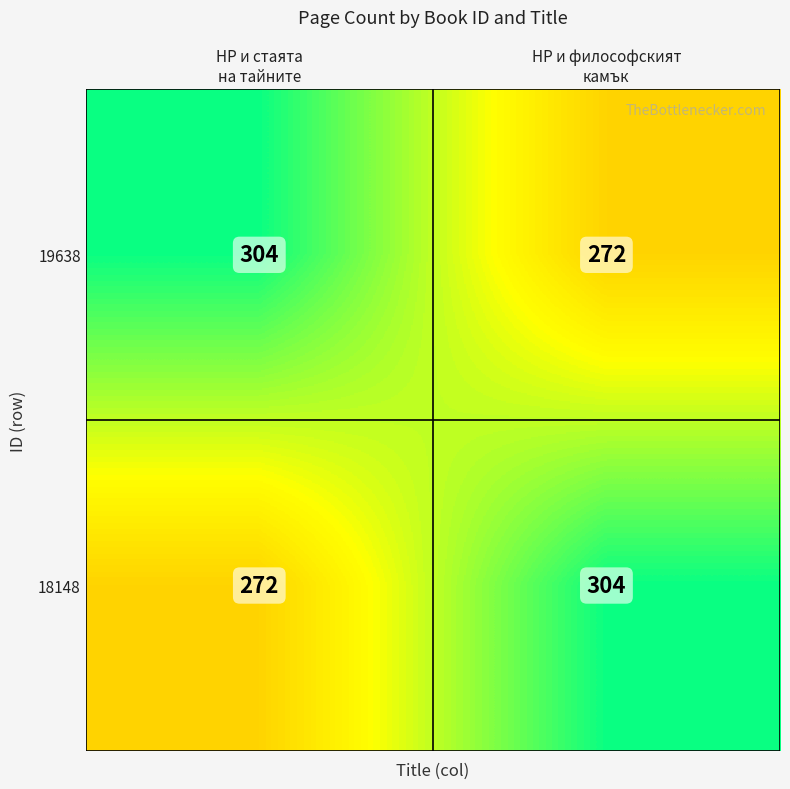

Rank the series at HP и философският
камък from lowest to highest value.

19638, 18148